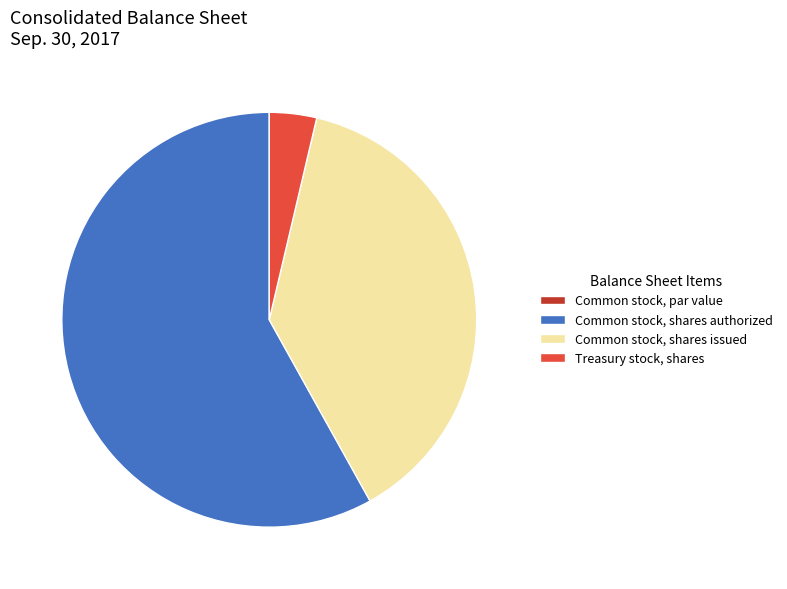

Between Common stock, shares issued and Common stock, shares authorized, which is larger?

Common stock, shares authorized